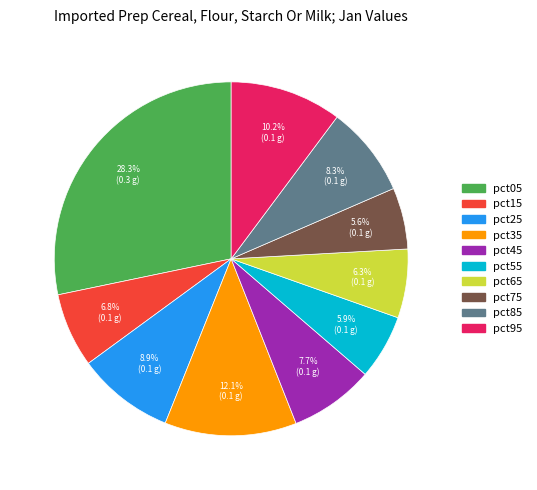

To the nearest percent, what is the difference between the pct25 and pct45 slice percentages?

1%